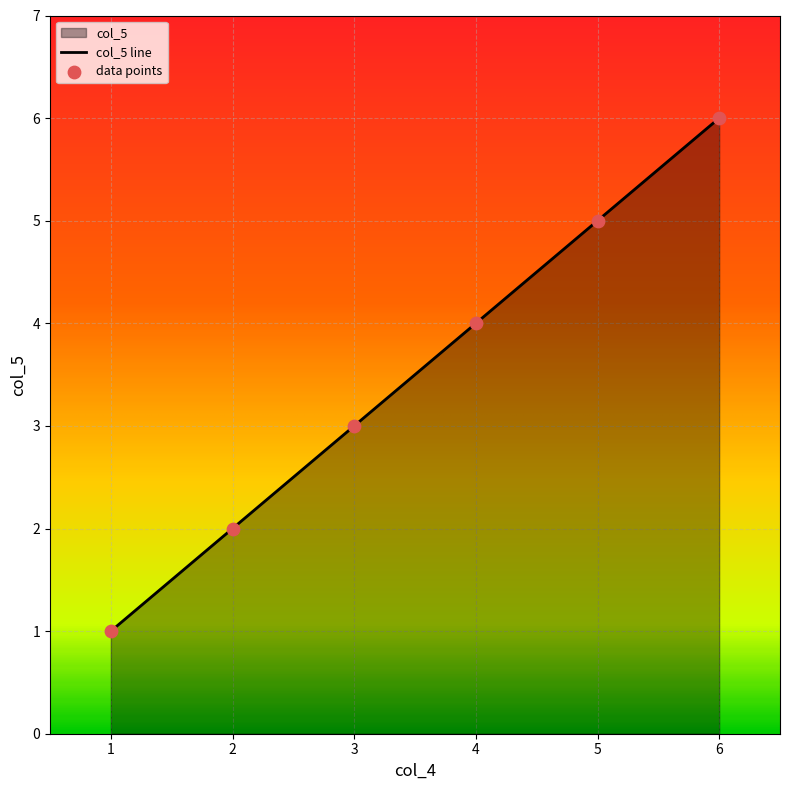

Between 3 and 1, which is larger?

3